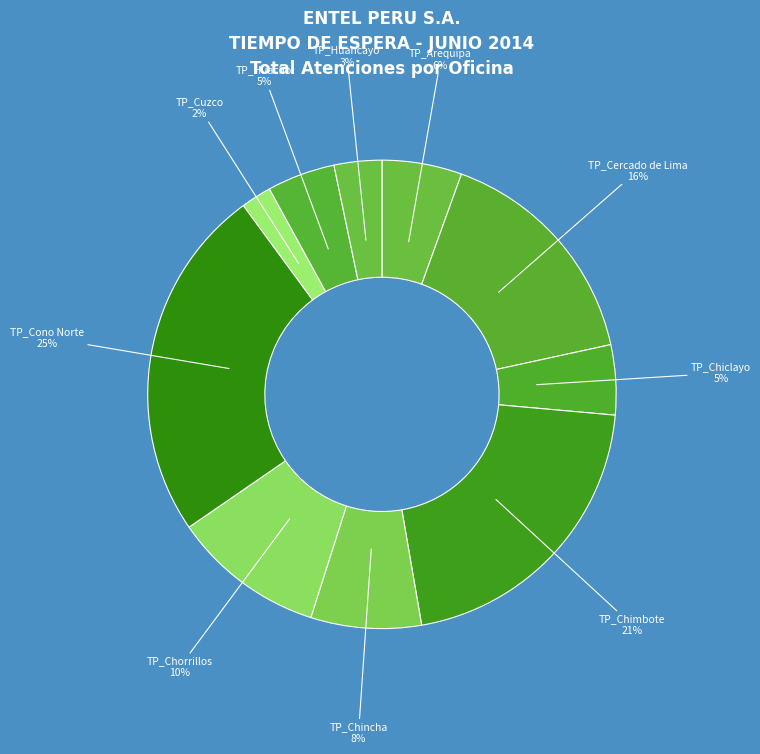

How many slices are in this pie chart?

10